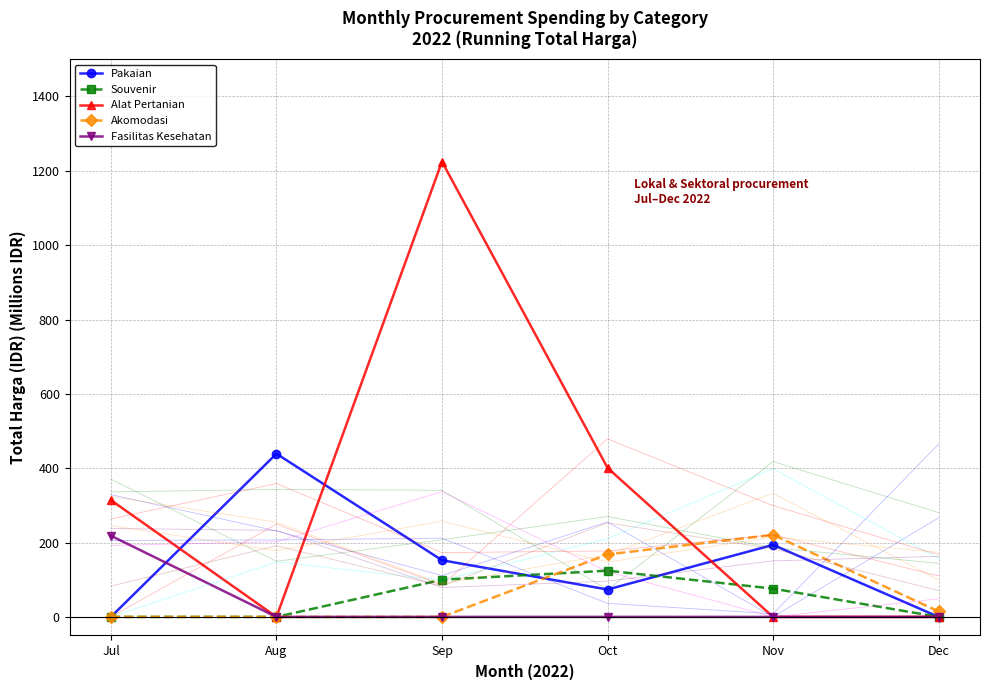

What is the greatest value displayed?

1224.7